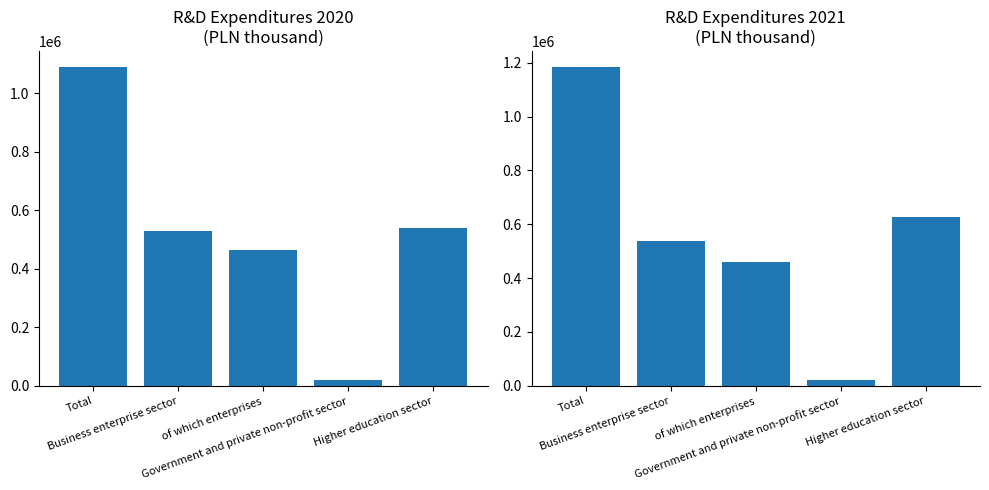

What is the average value of the 2020 series?

565815.8